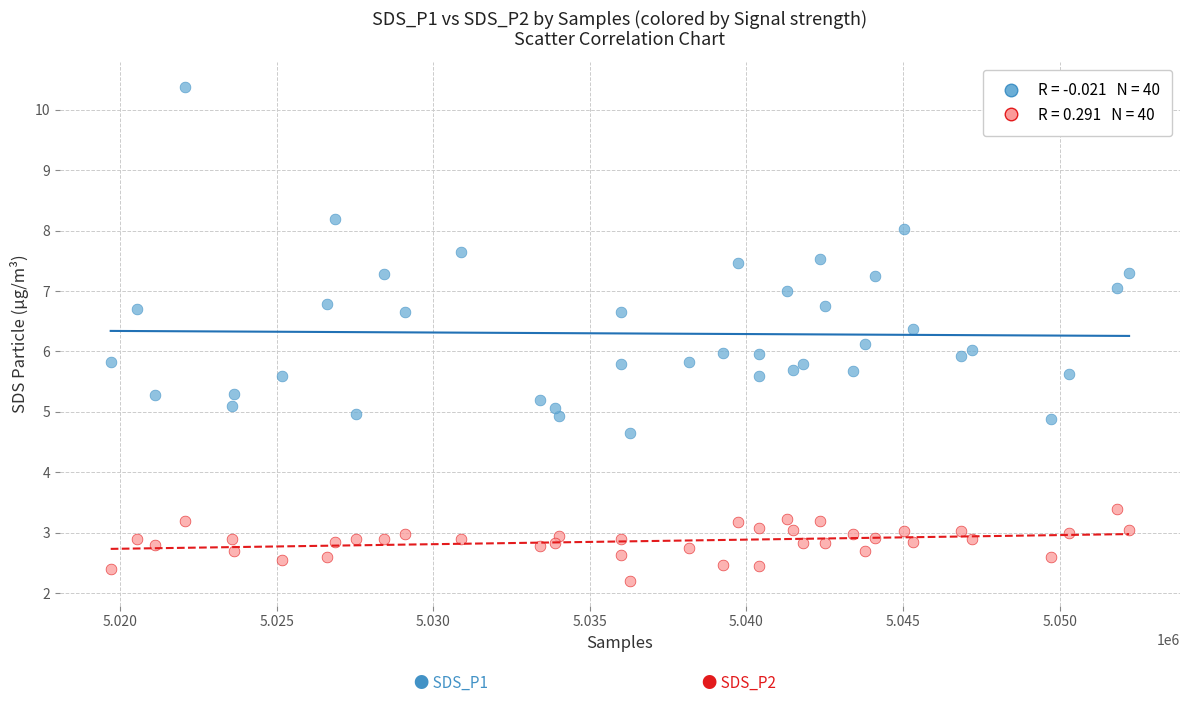

Across all data points, what is the range of Y values (max minus min)?

8.2